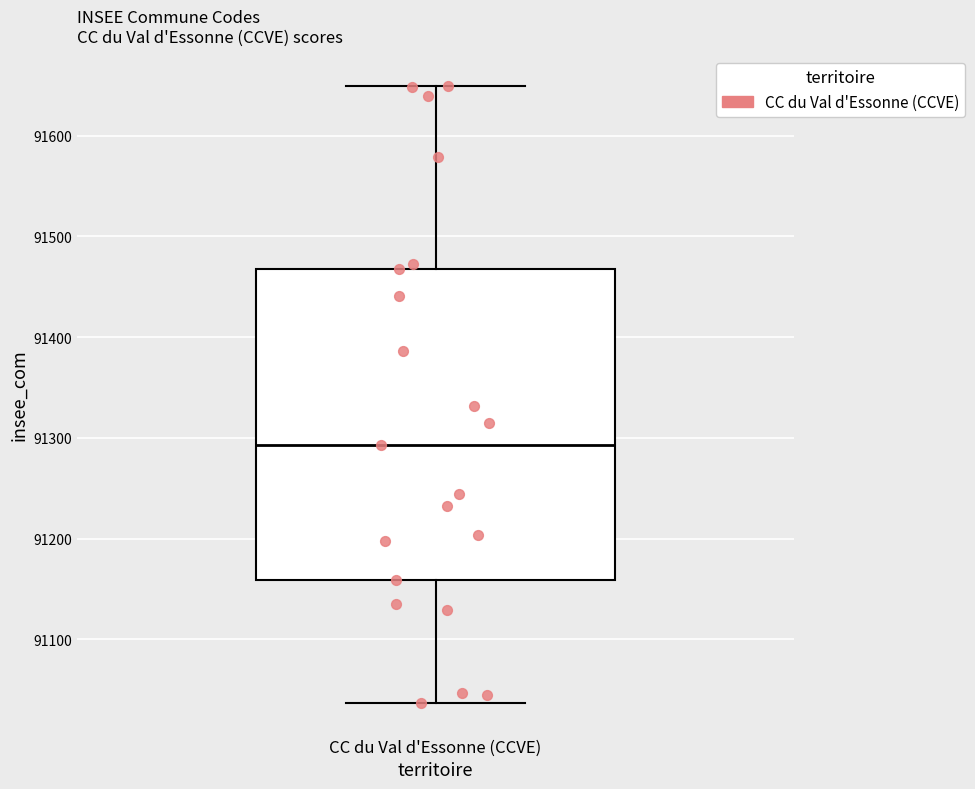

Read this box plot against the y-axis: the position of the median line, the range covered by the box, and the ends of both whiskers. The values are not printed on the chart, so give them approximately, as read against the axis.

median 91290, box 91160 to 91470, whiskers 91040 to 91650